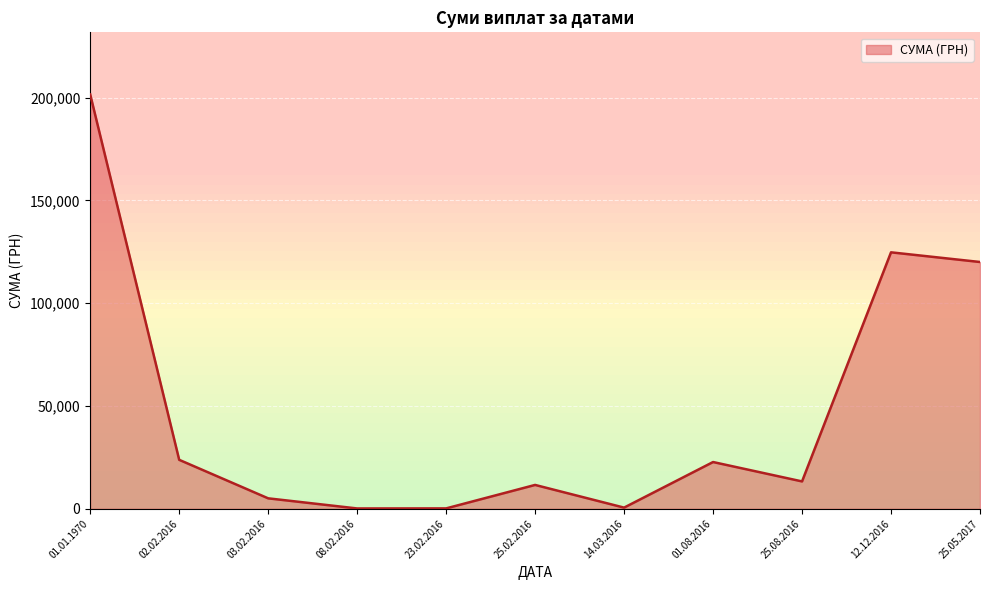

What is the difference between the maximum and minimum values?

201340.4